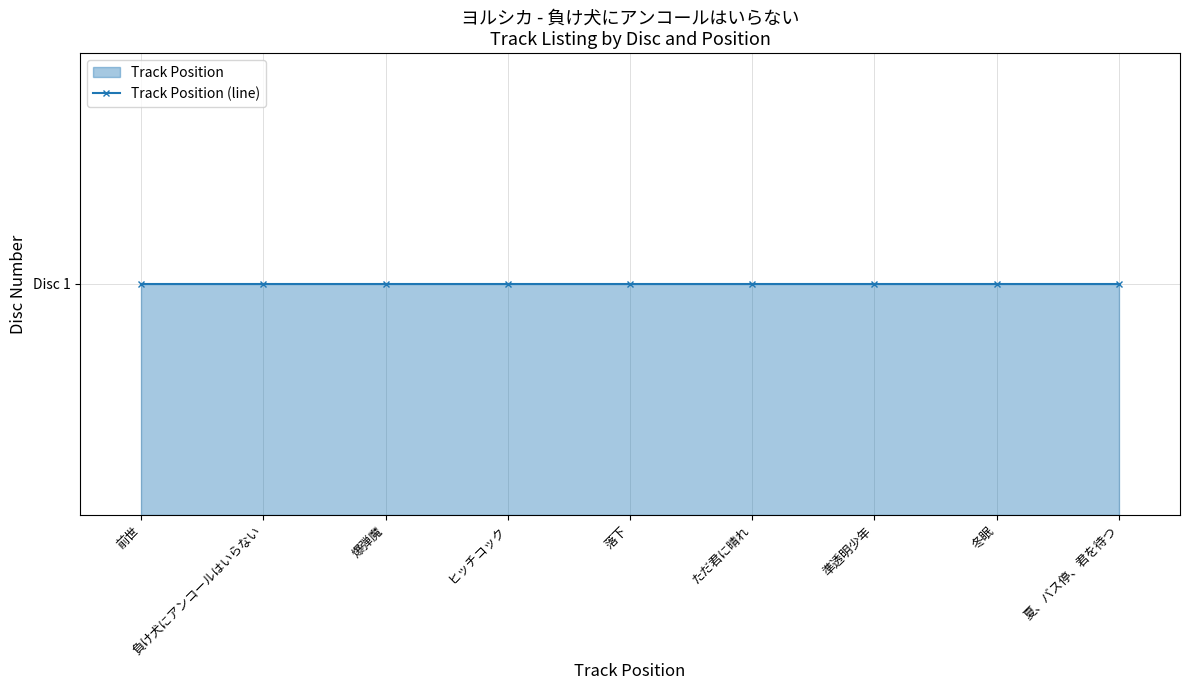

At which category does the chart reach its minimum across all series?

前世